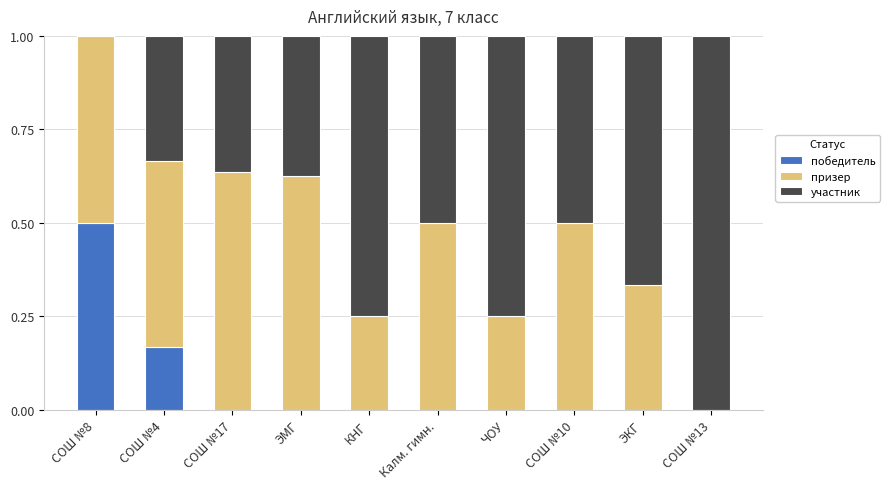

What is the total value across all series at СОШ №10?

1.0